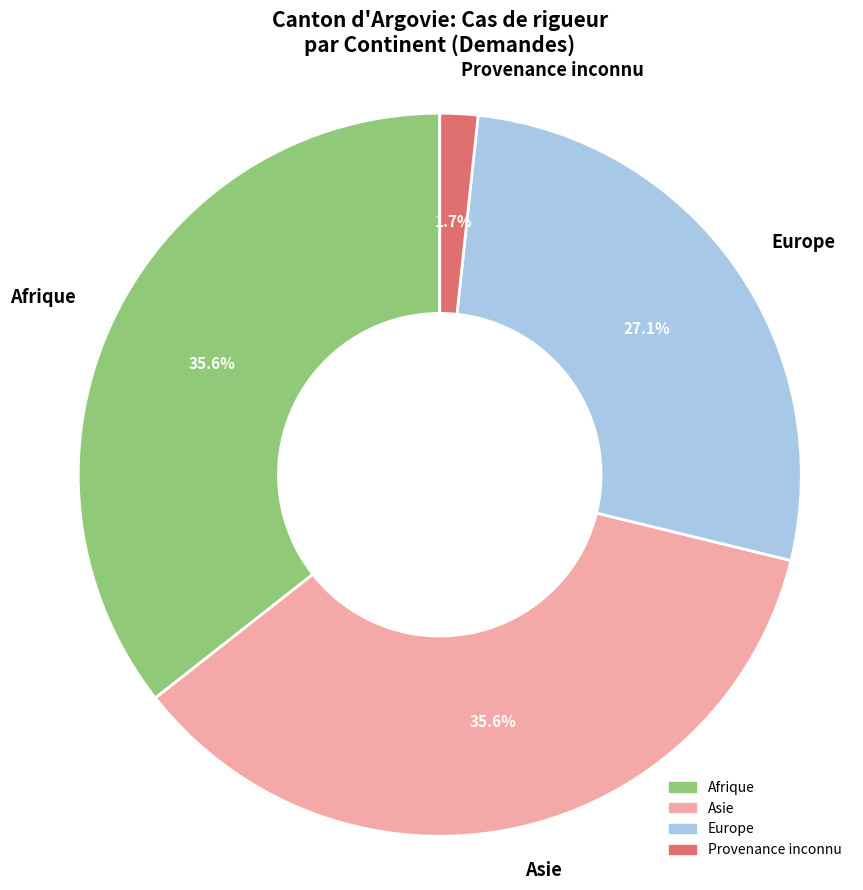

Is it true that Provenance inconnu is 10% of the pie?

False